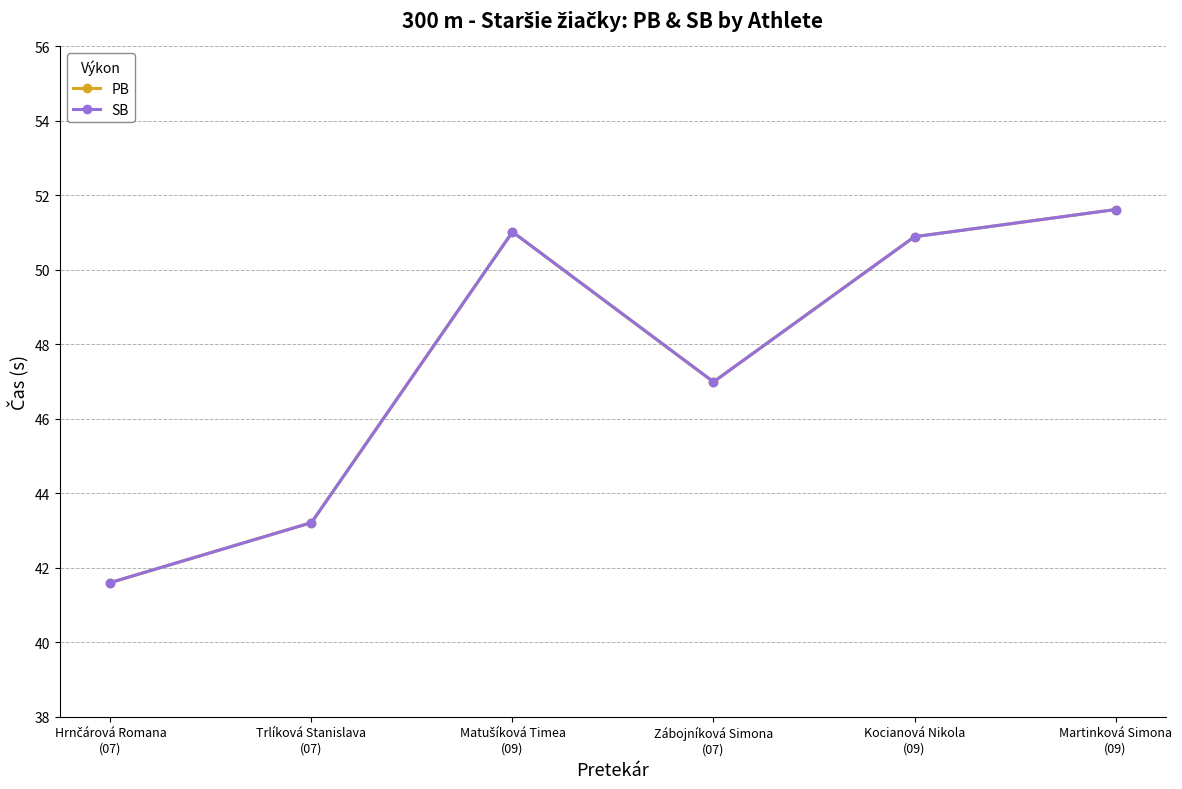

Is this an area chart (filled region under the line)?

No